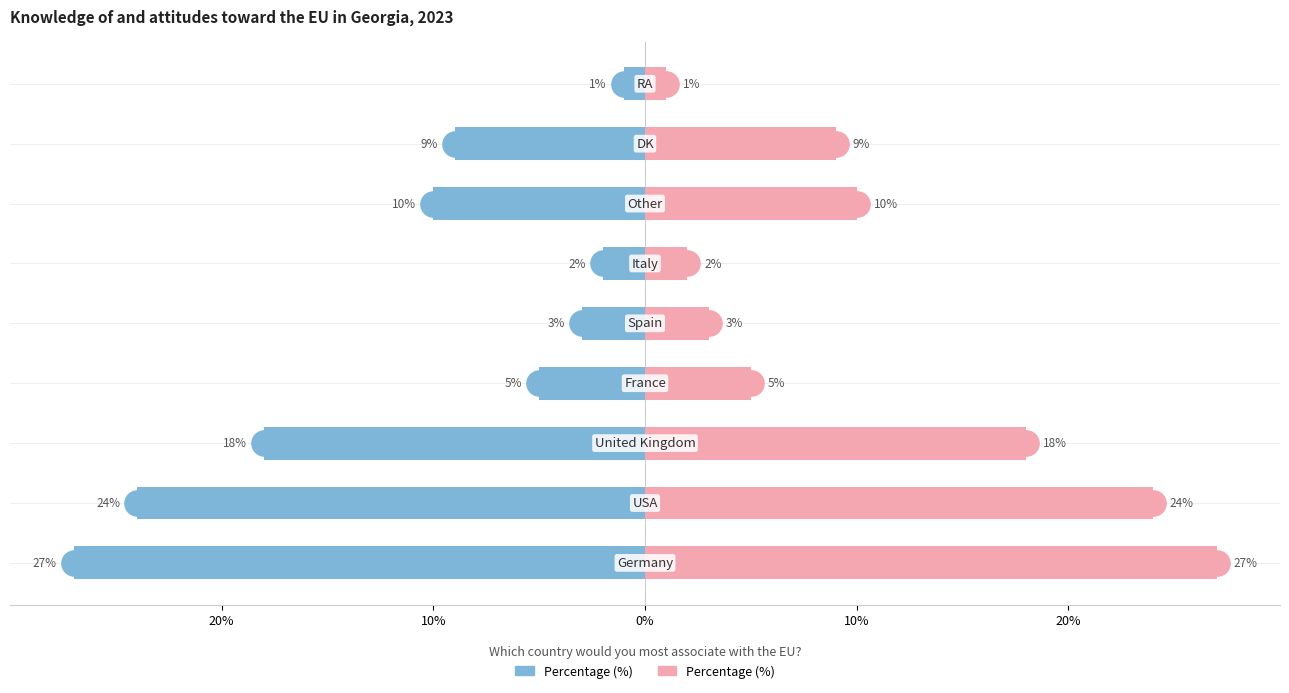

Which series reaches the minimum Y coordinate?

Left